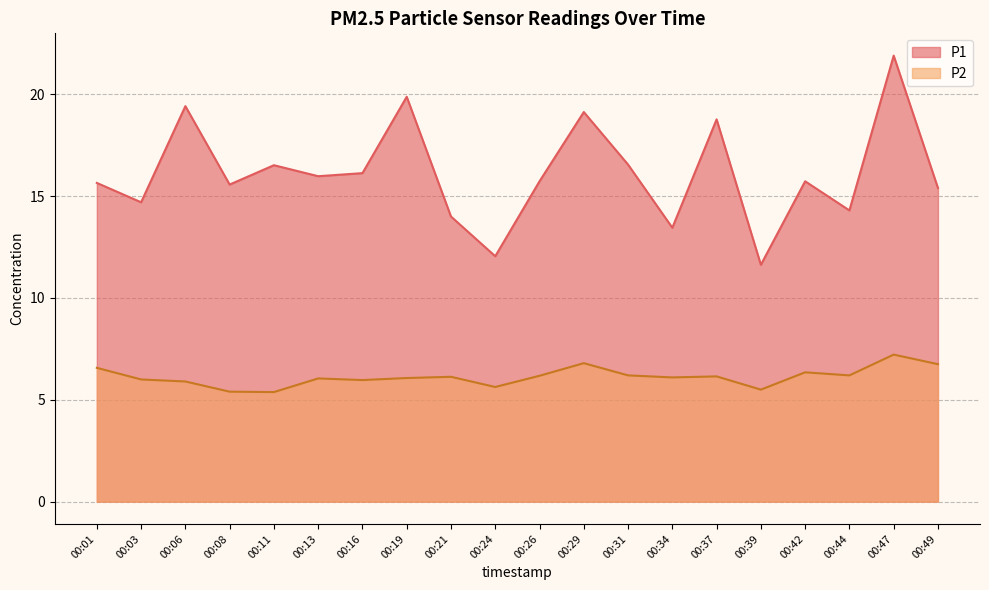

Which series changed the most between 00:03 and 00:19?

P1